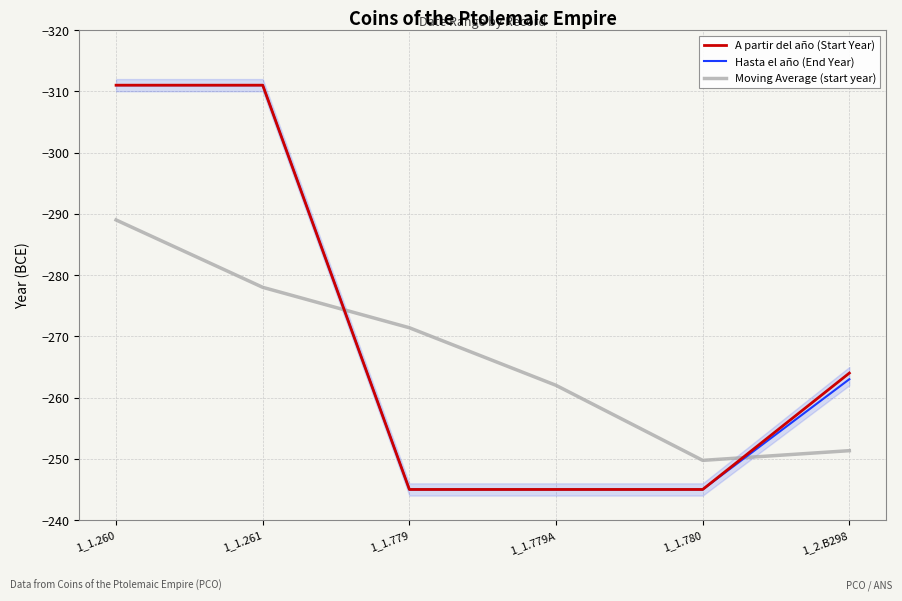

At which label is Moving Average (start year) closest to -269?

1_1.779